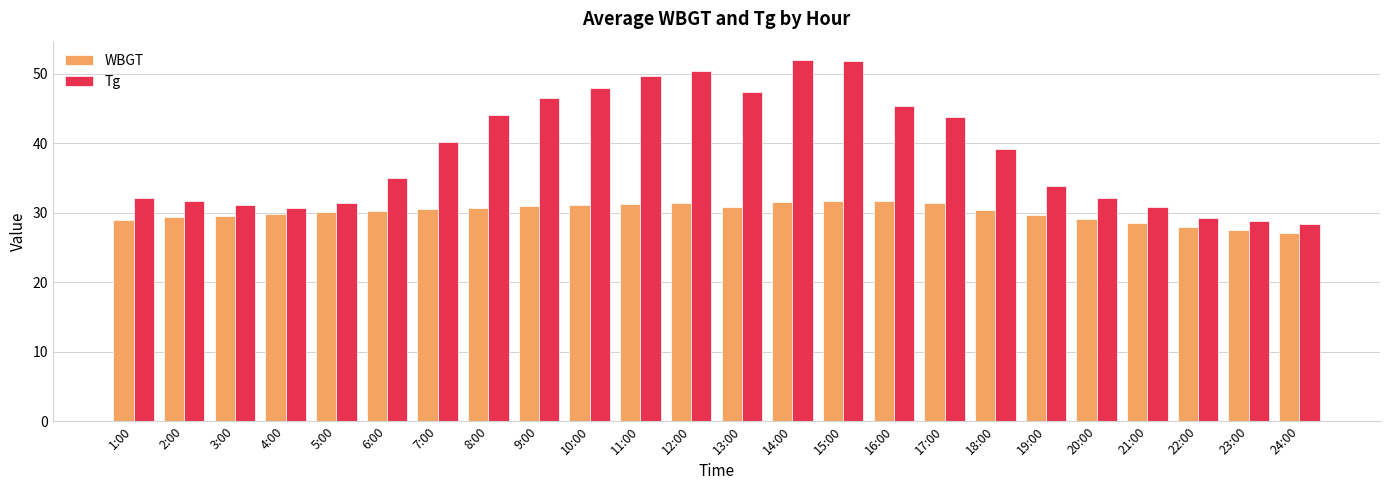

Is the value of WBGT at 16:00 greater than the value of Tg at 23:00?

Yes